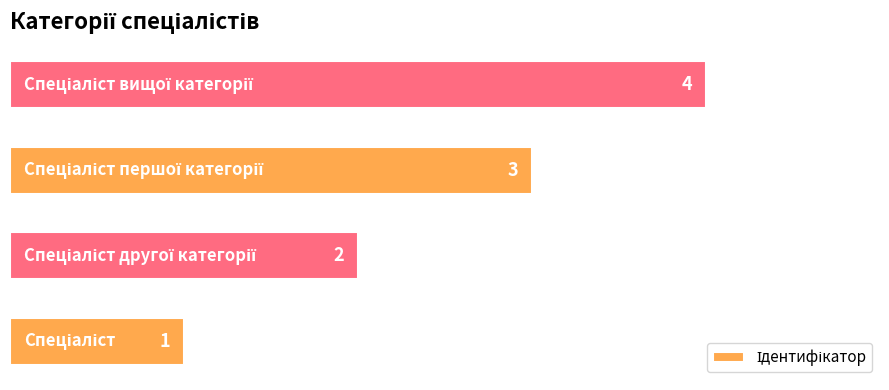

What is the maximum value shown in the chart?

4